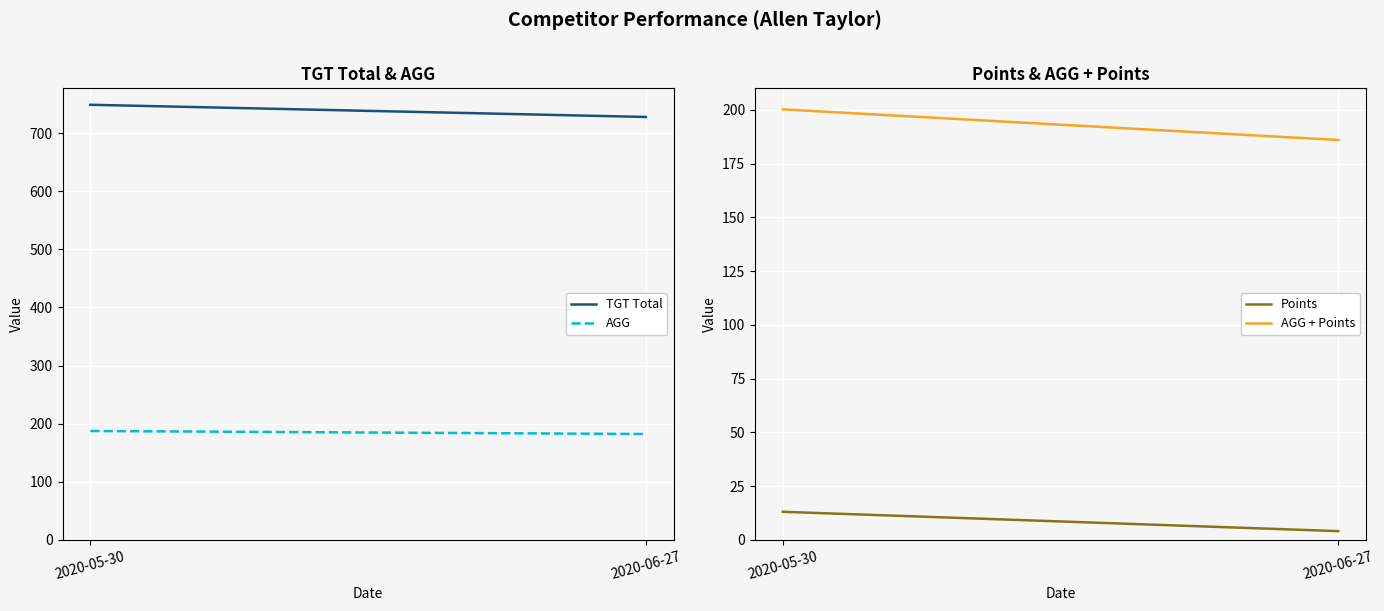

What is the difference between the maximum and minimum values in the AGG series?

5.3